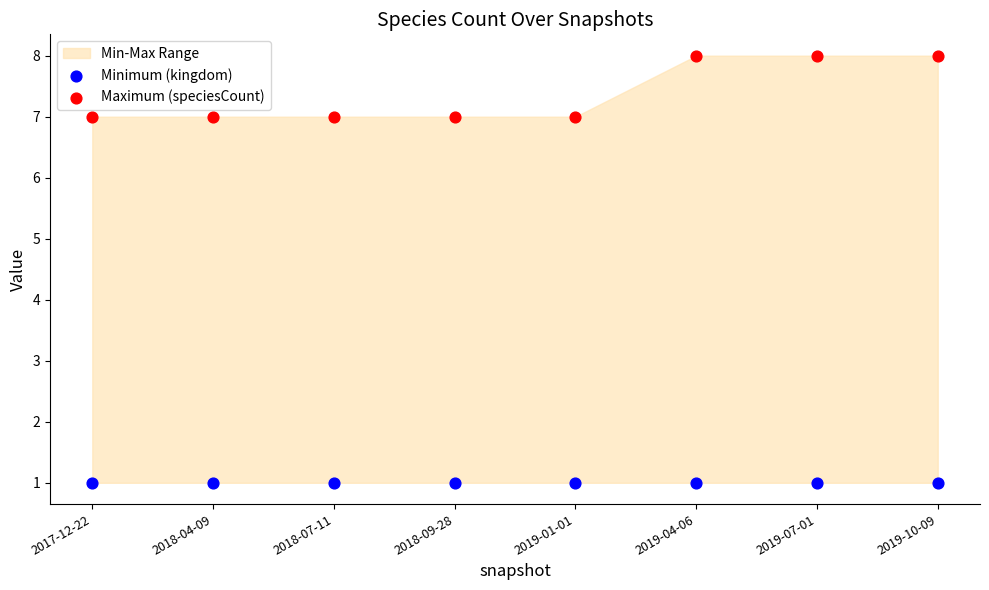

Which series reaches the maximum Y coordinate?

Maximum (speciesCount)